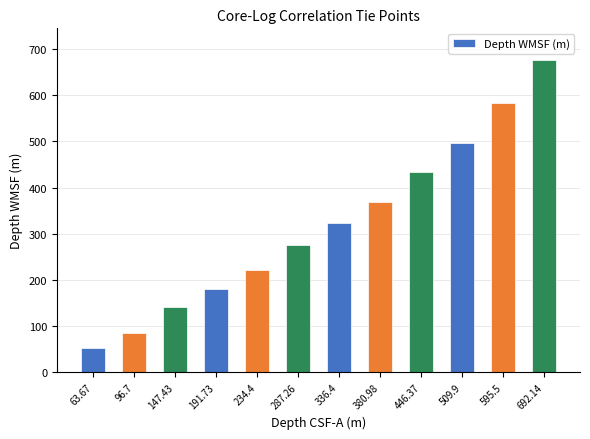

List the labels in order of value, smallest first.

63.67, 96.7, 147.43, 191.73, 234.4, 287.26, 336.4, 380.98, 446.37, 509.9, 595.5, 692.14